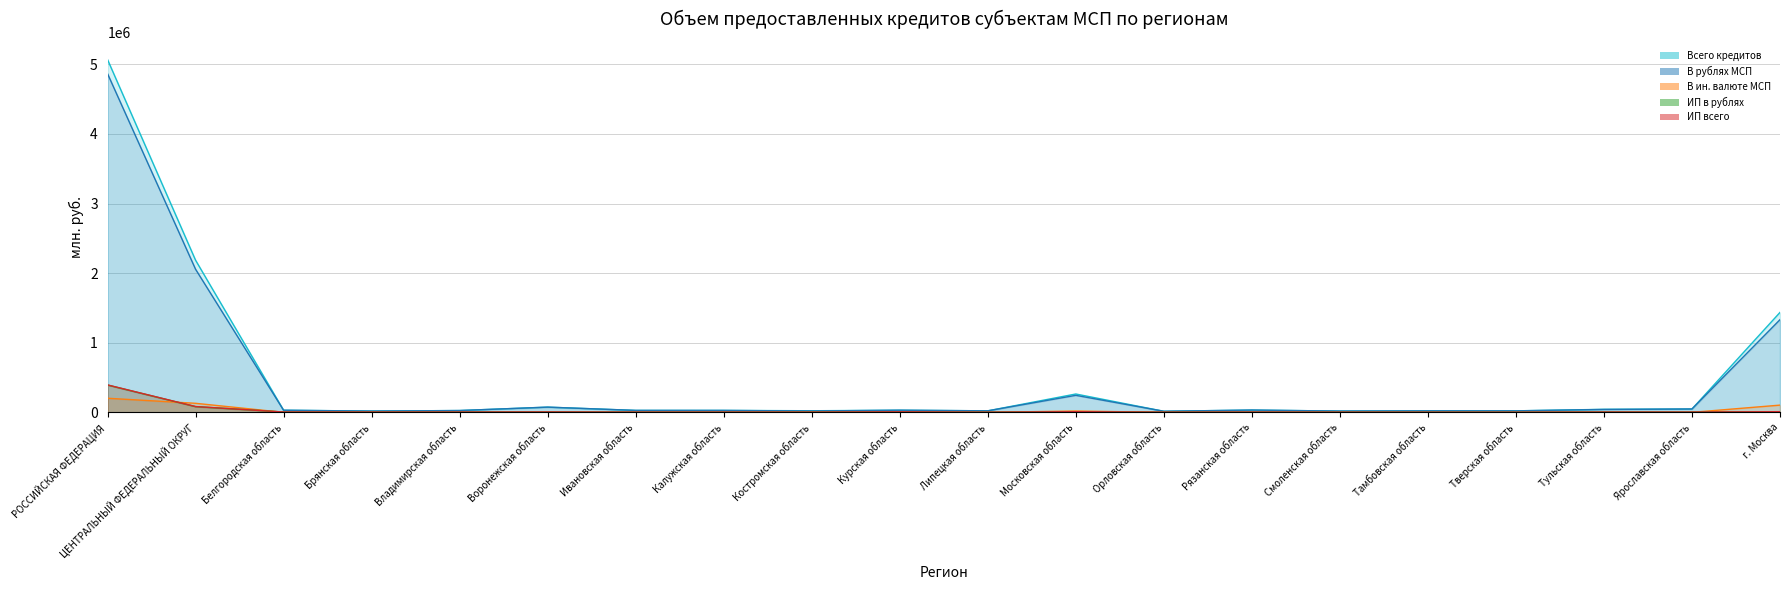

True or false: В ин. валюте МСП and Всего кредитов intersect in this chart.

False